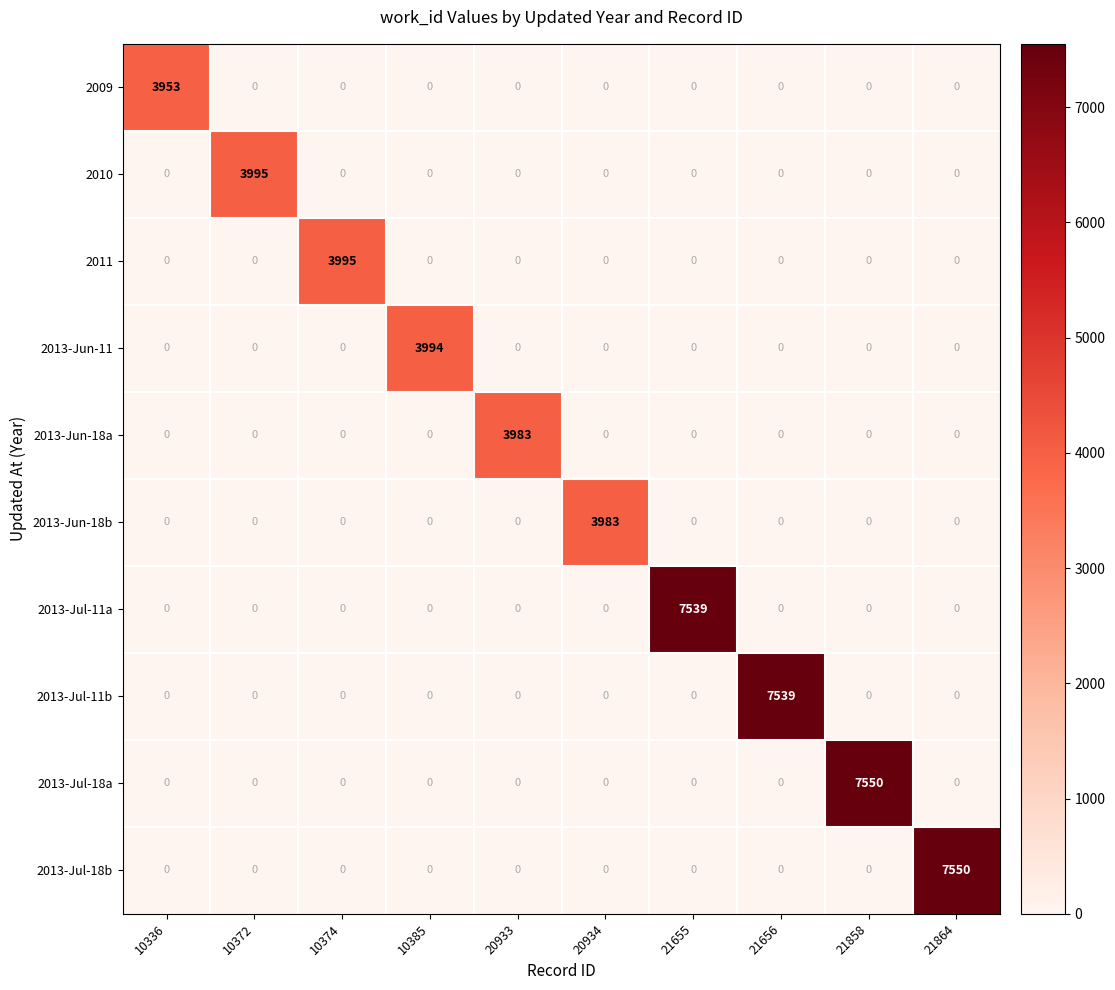

Between 20933 and 21864, which series saw the biggest shift?

2013-Jul-18b